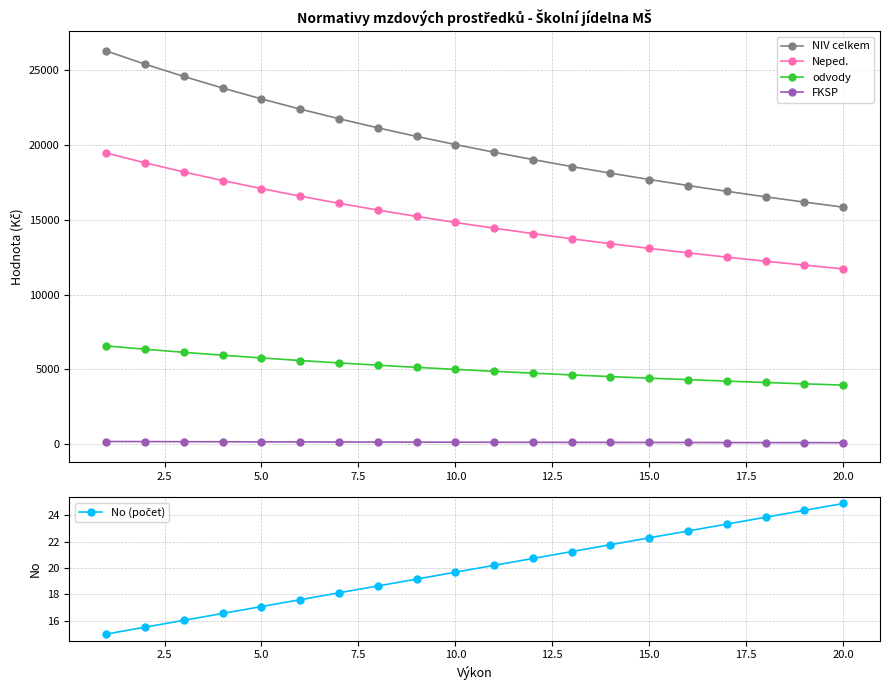

Reading left to right, extract all data points from this chart.

NIV celkem: 26254.0	25374.0	24552.0	23781.0	23057.0	22376.0	21734.0	21127.0	20555.0	20011.0	19498.0	19009.0	18543.0	18102.0	17678.0	17277.0	16891.0	16523.0	16171.0	15834.0
Neped.: 19443.0	18790.0	18180.0	17608.0	17071.0	16566.0	16090.0	15640.0	15215.0	14812.0	14431.0	14068.0	13723.0	13395.0	13081.0	12783.0	12497.0	12224.0	11963.0	11713.0
odvody: 6572.0	6351.0	6145.0	5952.0	5770.0	5599.0	5438.0	5286.0	5143.0	5006.0	4878.0	4755.0	4638.0	4528.0	4421.0	4321.0	4224.0	4132.0	4043.0	3959.0
FKSP: 194.0	188.0	182.0	176.0	171.0	166.0	161.0	156.0	152.0	148.0	144.0	141.0	137.0	134.0	131.0	128.0	125.0	122.0	120.0	117.0
No (počet): 15.0	15.5	16.0	16.6	17.1	17.6	18.1	18.6	19.2	19.7	20.2	20.7	21.3	21.8	22.3	22.8	23.3	23.9	24.4	24.9